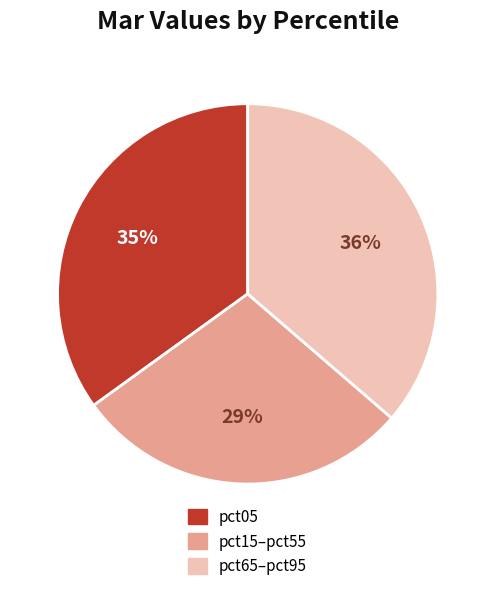

Is the sum of pct05 and pct65–pct95 greater than half?

Yes